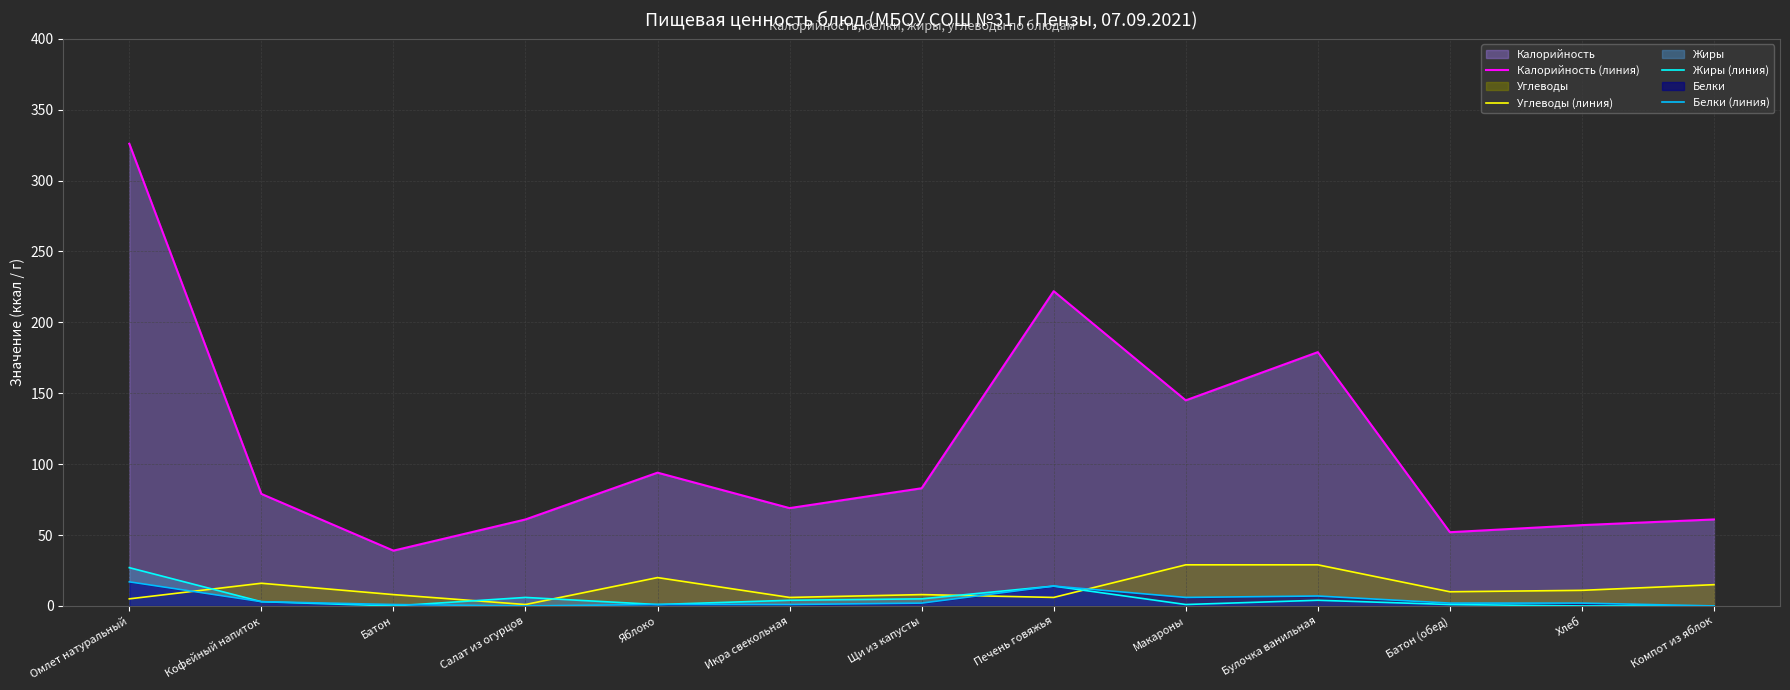

Which series ends up on top after the final intersection of Углеводы (линия) and Белки (линия)?

Углеводы (линия)